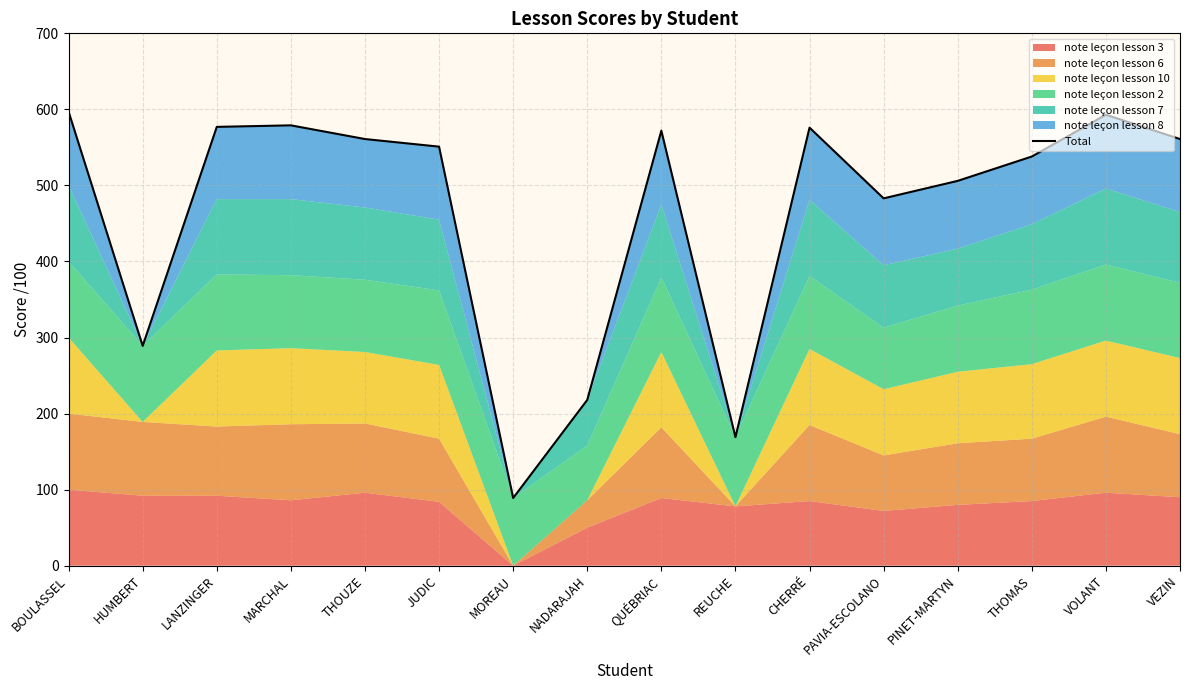

The chart shows a value of 593 at VOLANT. True or false?

True